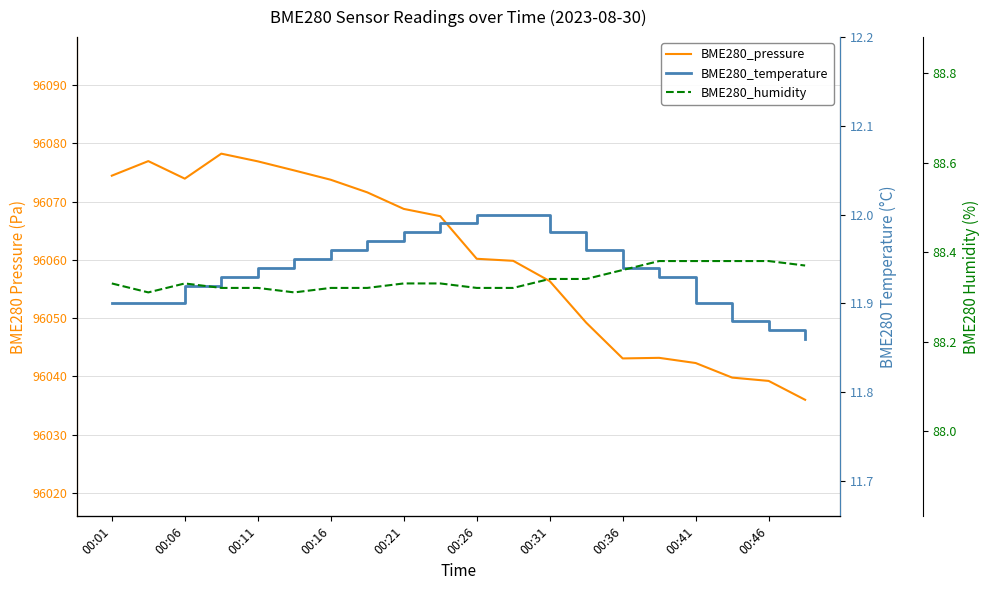

What is the value of the BME280_temperature point at the 18th from the left?

11.9